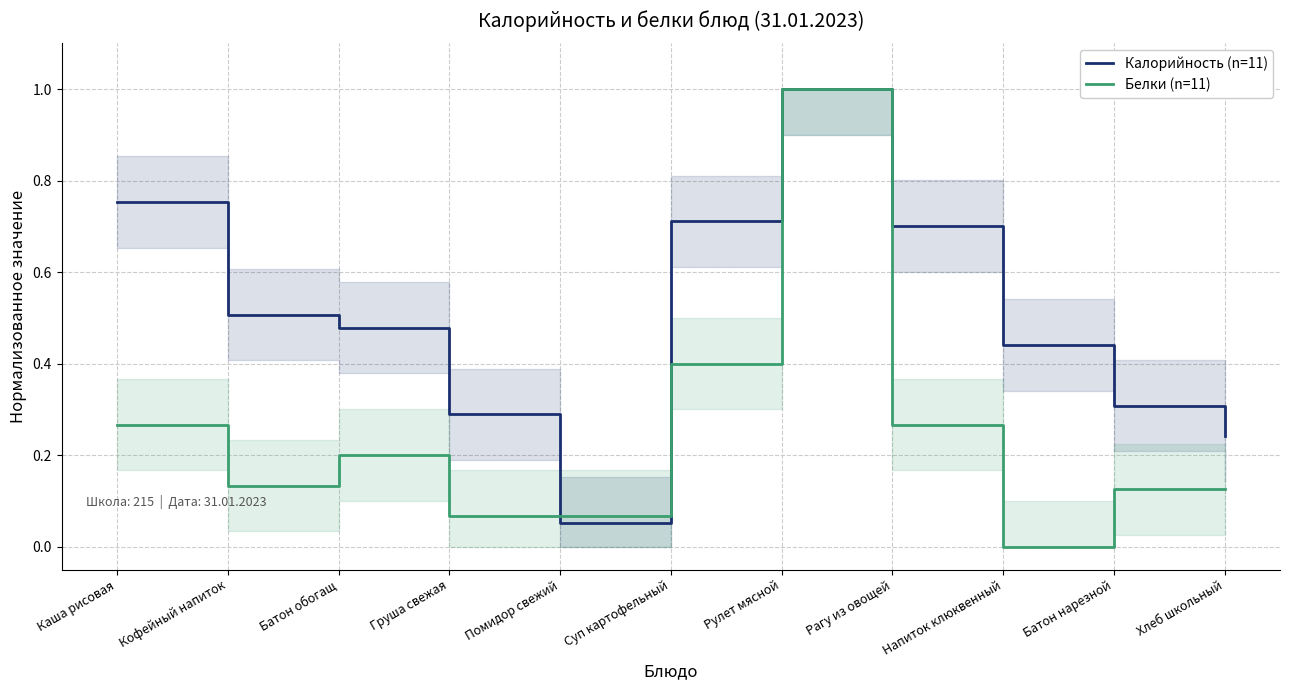

In Калорийность (n=11), how many points are higher than both neighbors (excluding endpoints)?

1